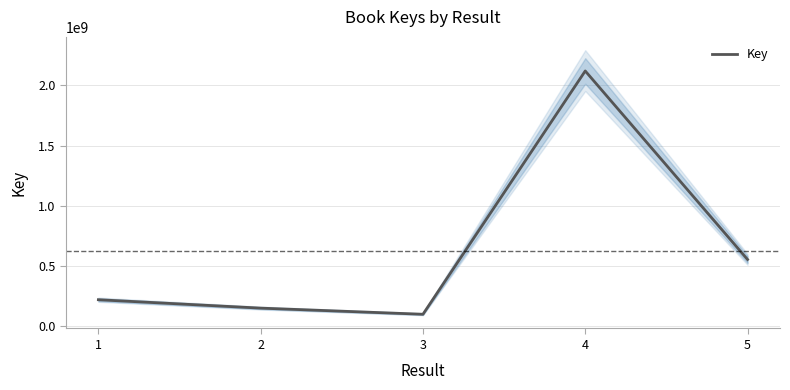

How many distinct data groups are displayed?

1